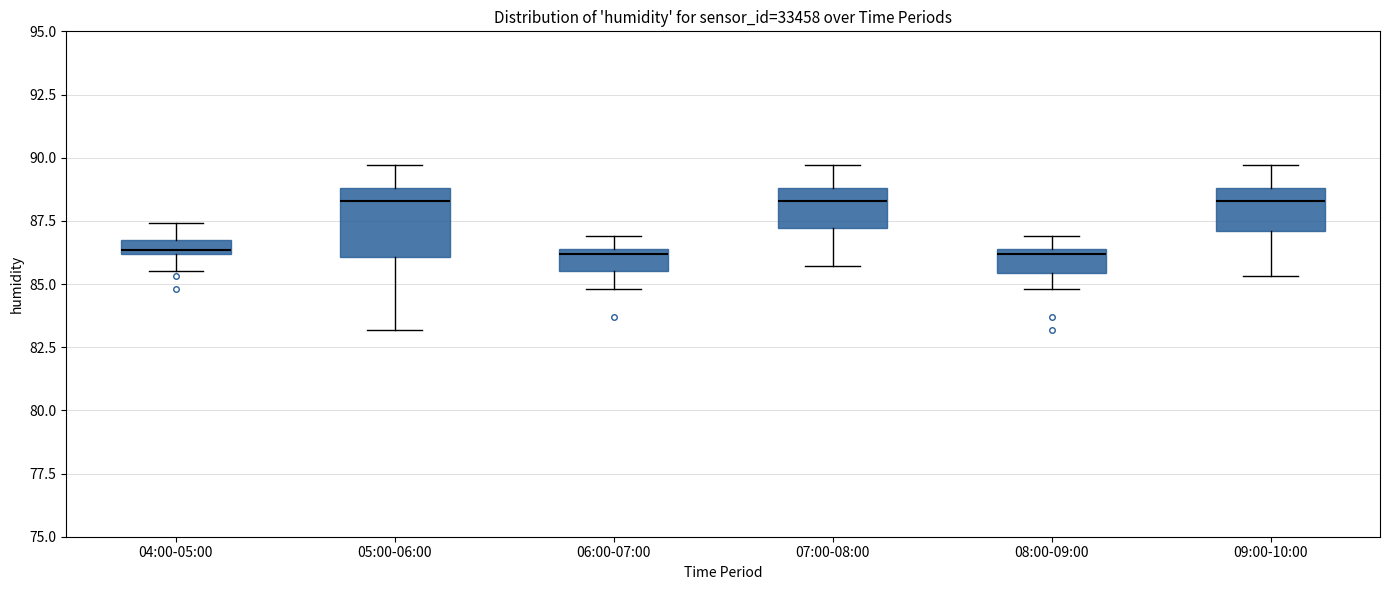

Where does the median line of the box for 07:00-08:00 sit on the y-axis? The values are not printed on the chart, so give them approximately, as read against the axis.

88.5